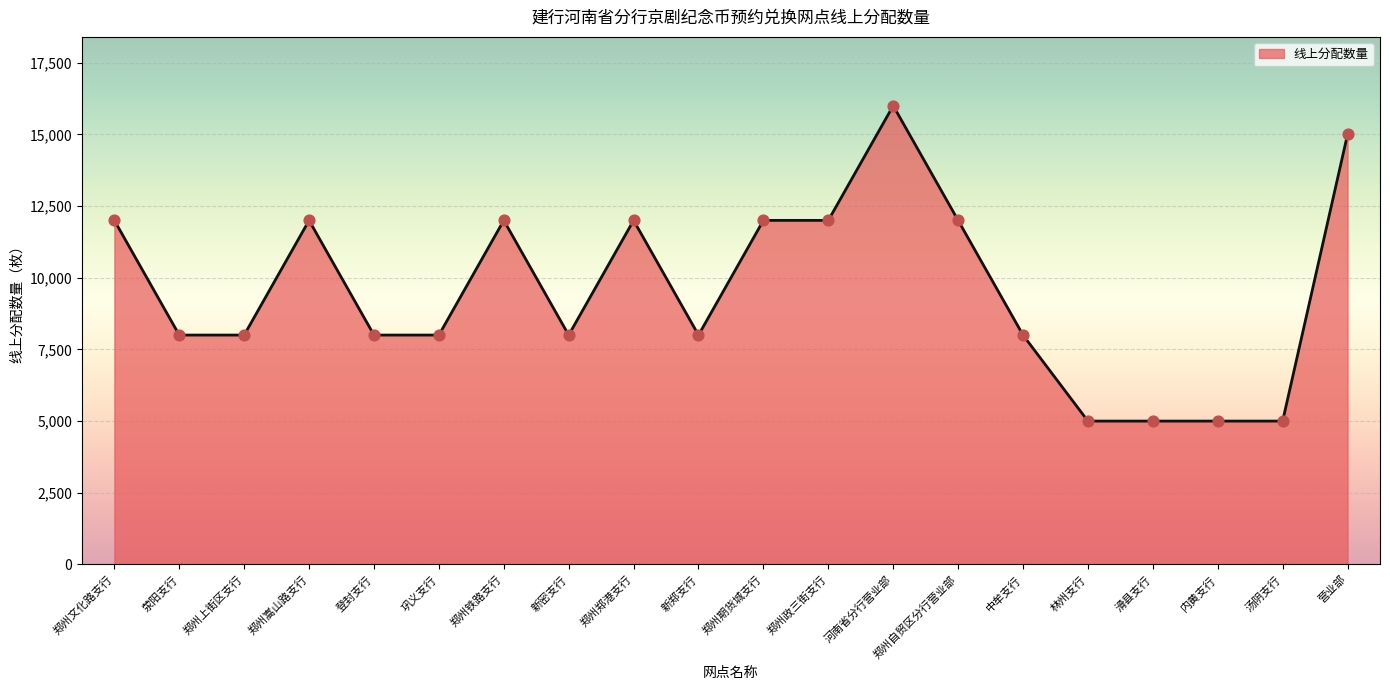

Approximately how many times larger is the value at 汤阴支行 compared to 中牟支行?

0.6